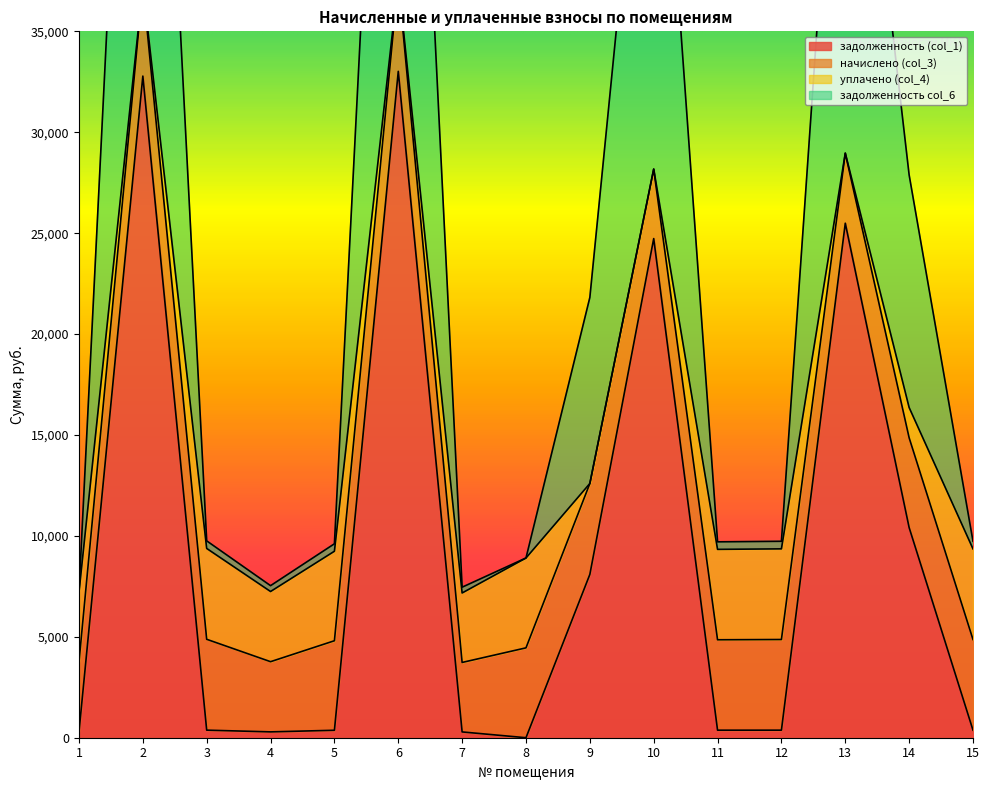

Rank the categories by задолженность col_6 value from lowest to highest.

7, 1, 4, 8, 5, 11, 15, 12, 3, 9, 14, 10, 13, 2, 6